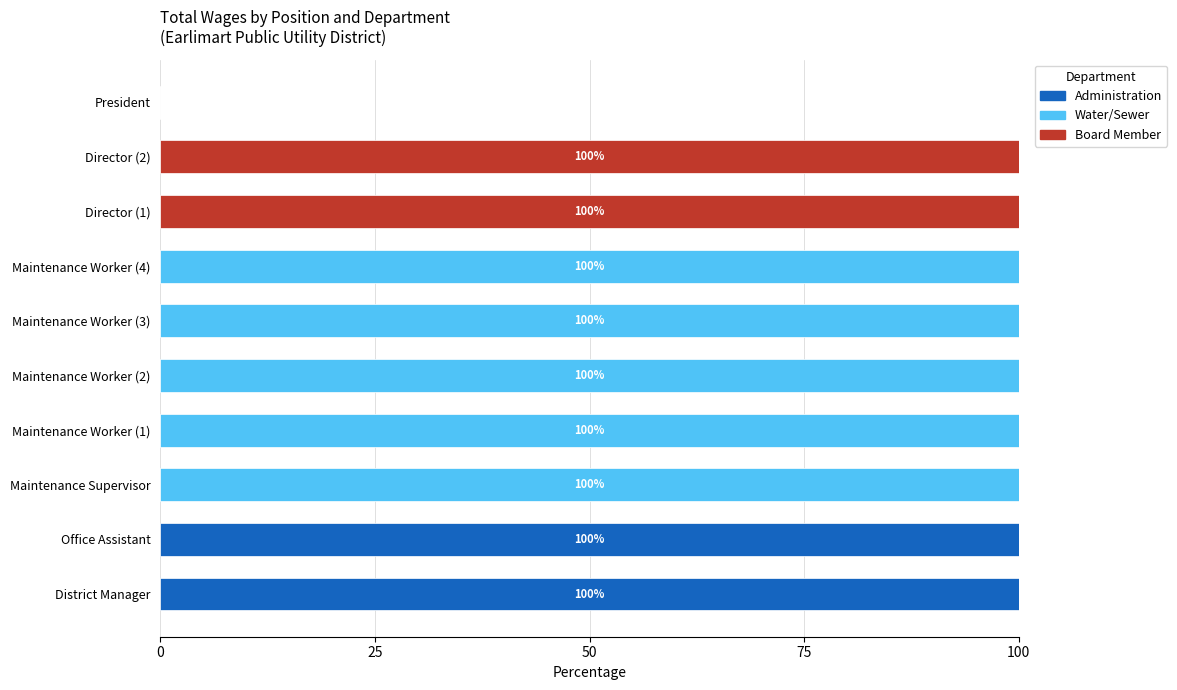

Is it true that Administration equals -62 at Maintenance Supervisor?

False